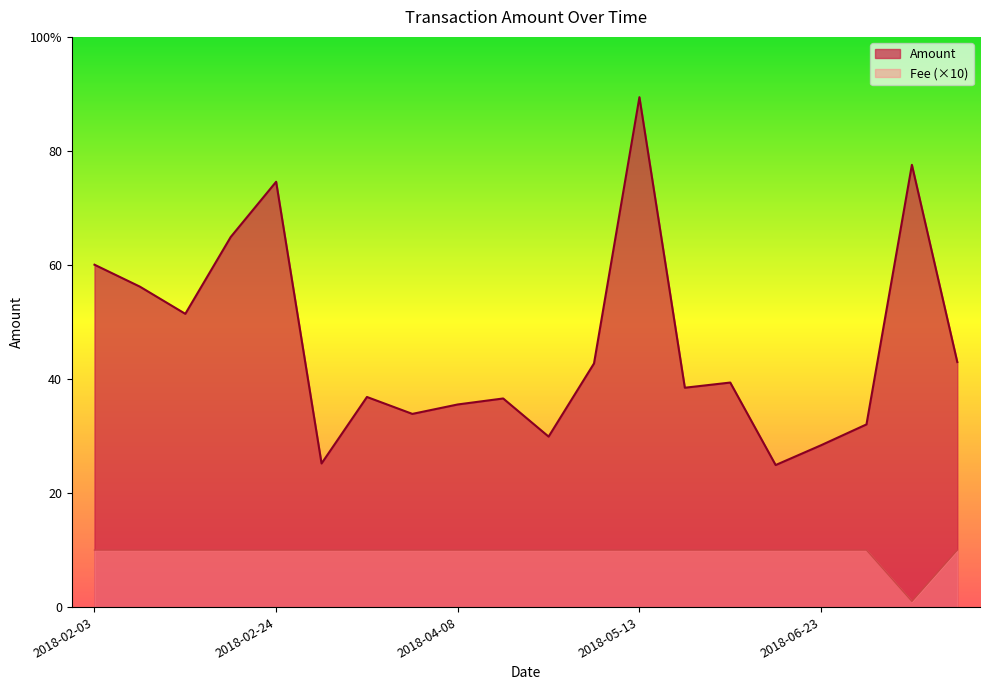

What is the average value of the Fee series?

1.0